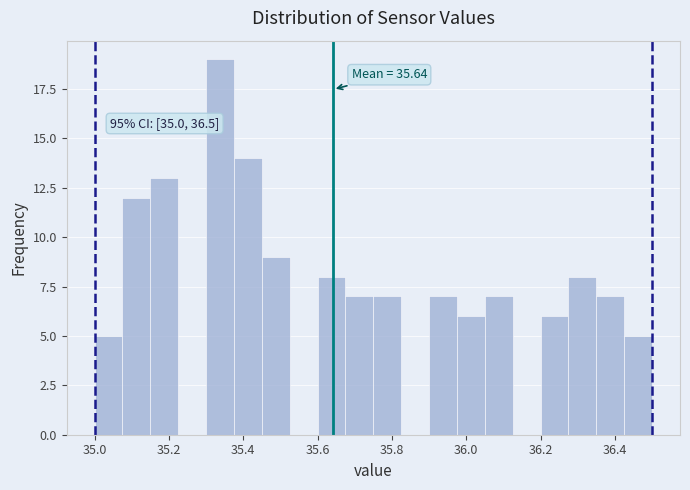

Around what value on the x-axis is the tallest bar? Give the approximate position of its centre, as read against the axis.

35.34